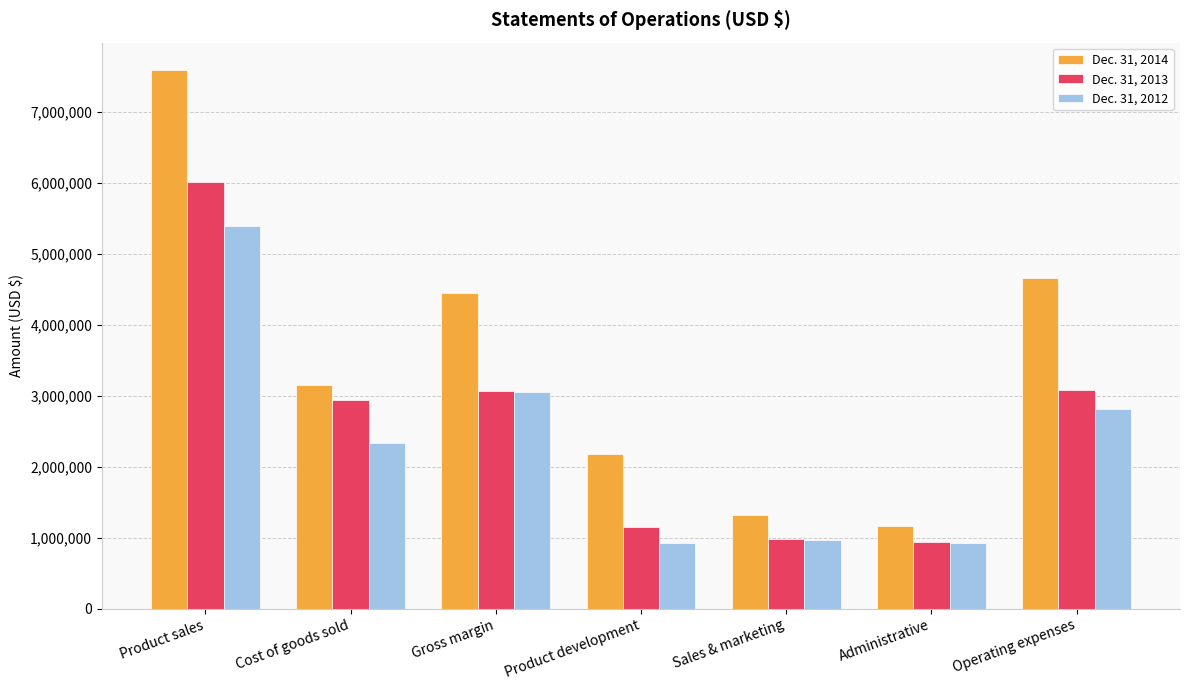

What is the label of the 4th bar from the left?

Product development